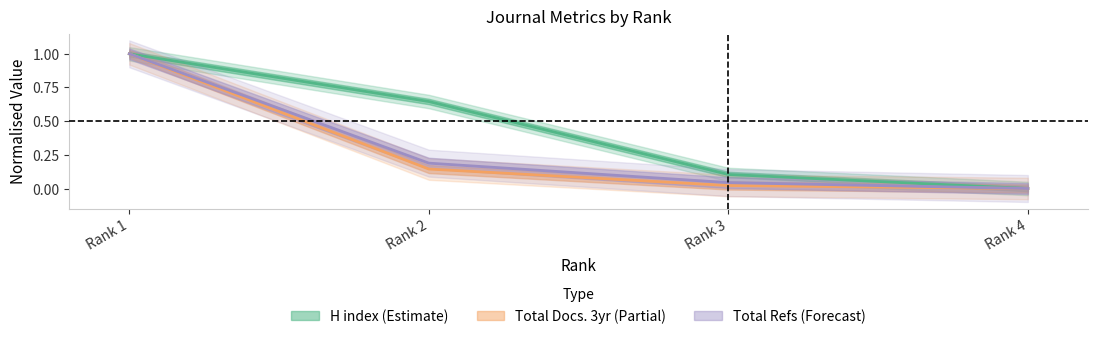

What is the value of the H index point at the 3rd from the left?

0.1